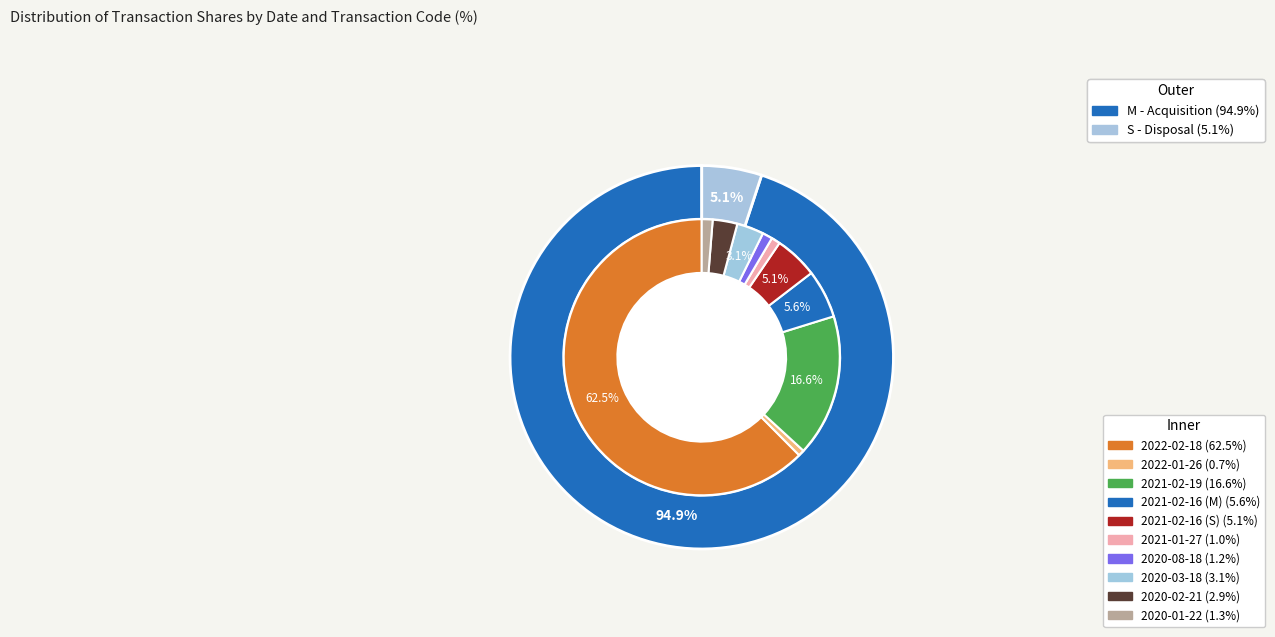

To the nearest percent, what is the difference between the 2021-02-16 (S) and 2021-02-19 slice percentages?

12%